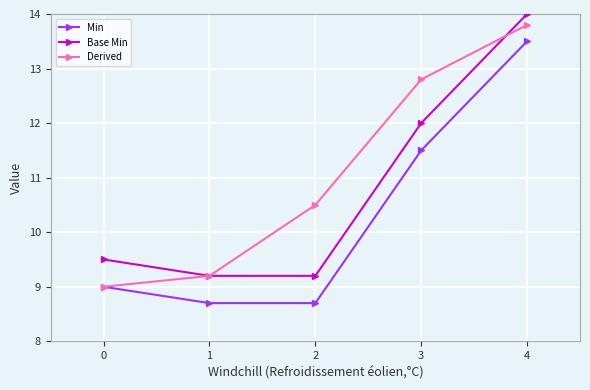

Where does the Derived series first go above 10?

2